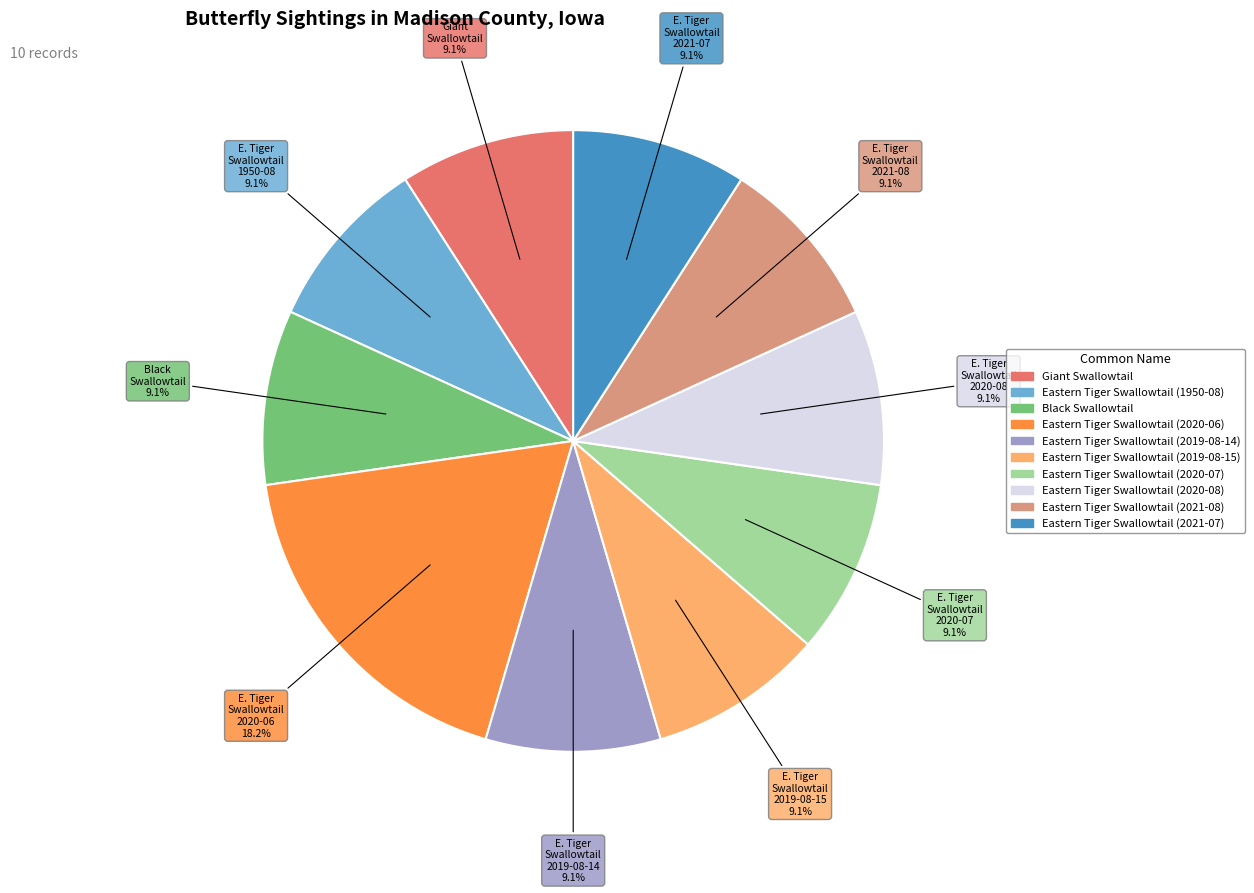

Does Giant Swallowtail account for over 50% of the chart?

No